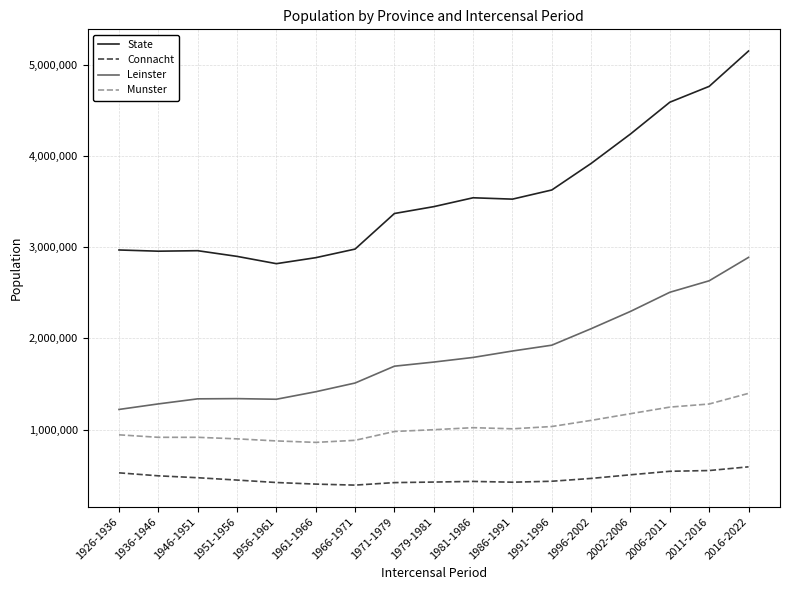

What is the difference between the highest and lowest values at 1996-2002?

3452907